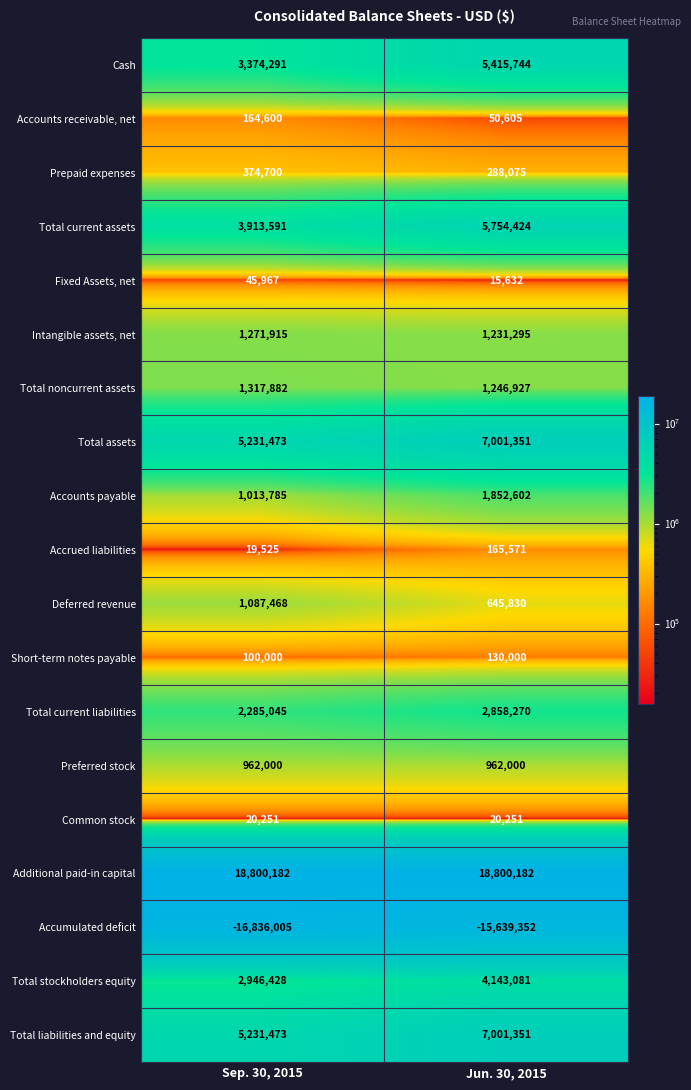

Which series changed the most between Sep. 30, 2015 and Jun. 30, 2015?

Cash